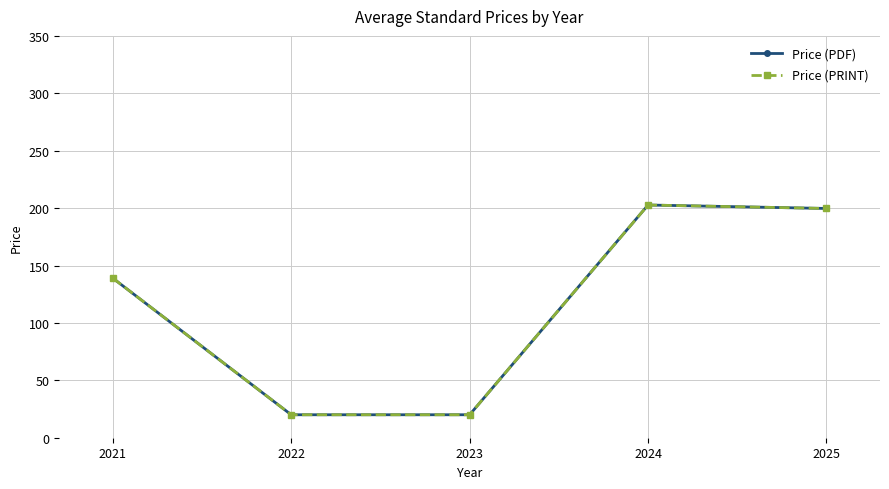

List the series in order of their peak value, lowest first.

Price (PDF), Price (PRINT)